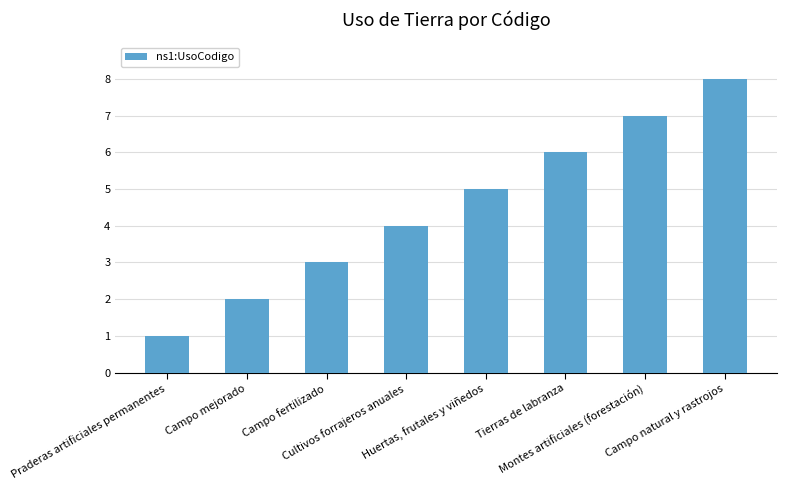

Rank the categories by value from lowest to highest.

Praderas artificiales permanentes, Campo mejorado, Campo fertilizado, Cultivos forrajeros anuales, Huertas, frutales y viñedos, Tierras de labranza, Montes artificiales (forestación), Campo natural y rastrojos